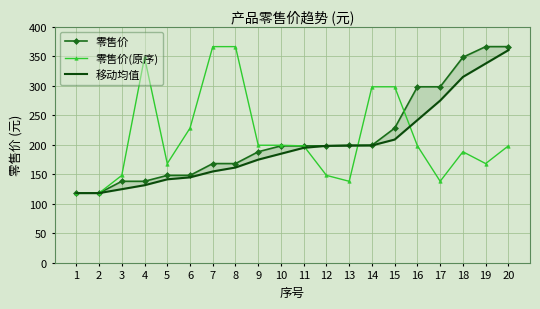

Read the 零售价 value at 5.

148.0